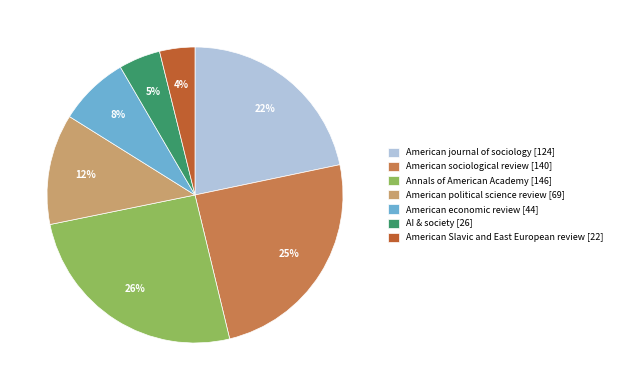

To the nearest percent, what is the difference between the American journal of sociology [124] and American sociological review [140] slice percentages?

3%